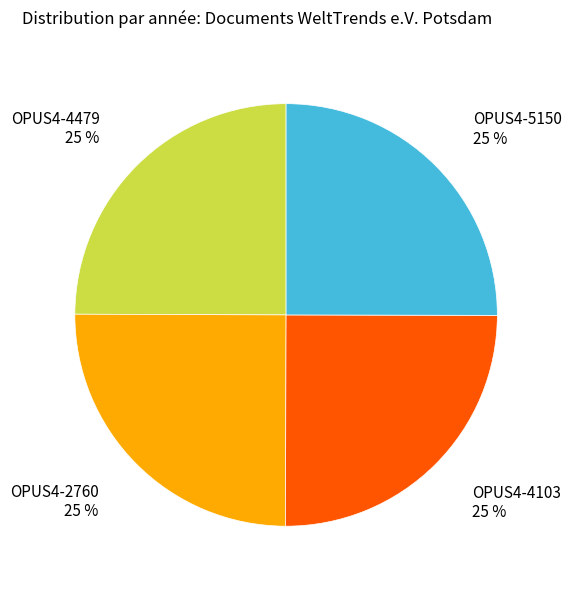

To the nearest percent, what portion does OPUS4-5150 25 % represent?

25%